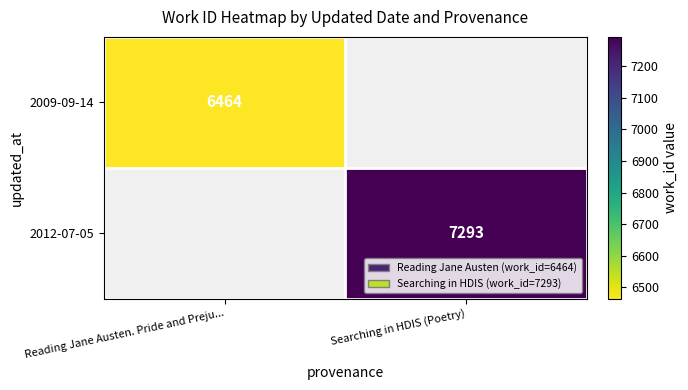

Is the value of 2012-07-05 at Searching in HDIS (Poetry) greater than the value of 2009-09-14 at Reading Jane Austen. Pride and Preju...?

Yes